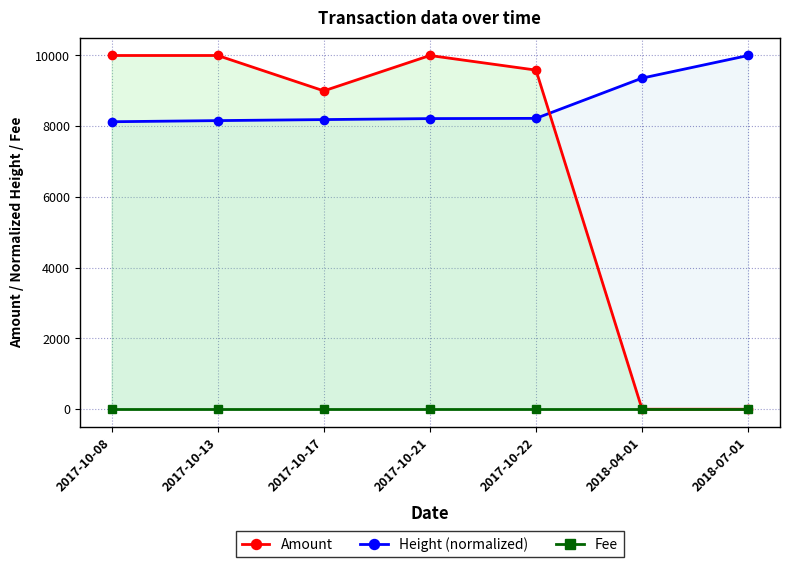

What is the sum of all Fee values?

7.0